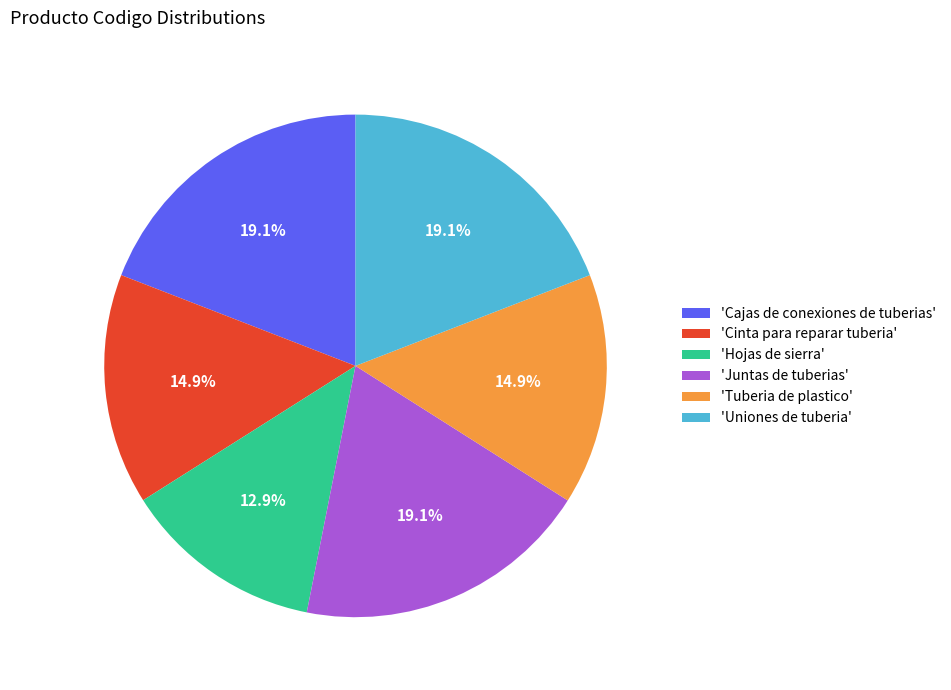

Which slice is the smallest?

'Hojas de sierra'